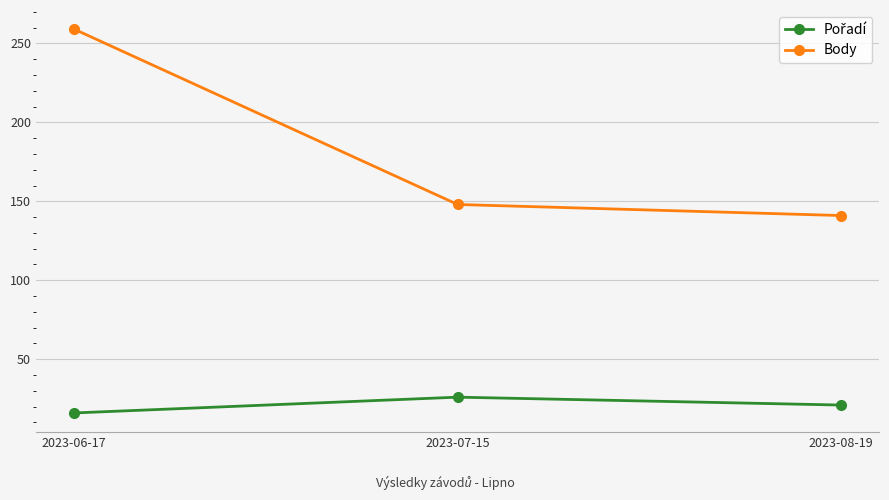

What position from the left is 2023-07-15?

2